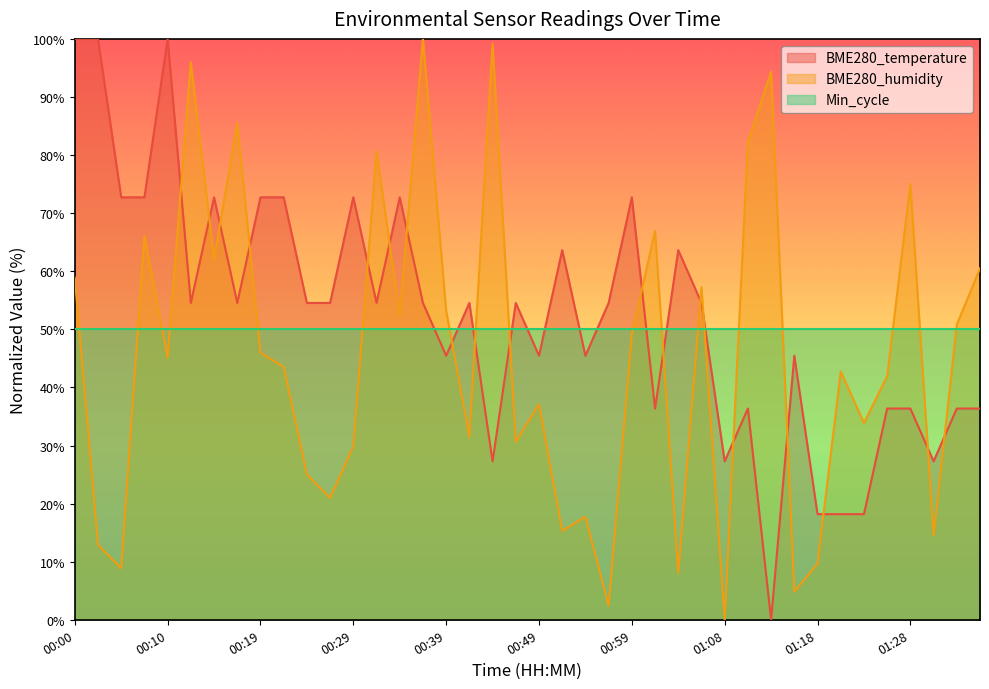

Which label corresponds to the smallest value in the chart?

01:13